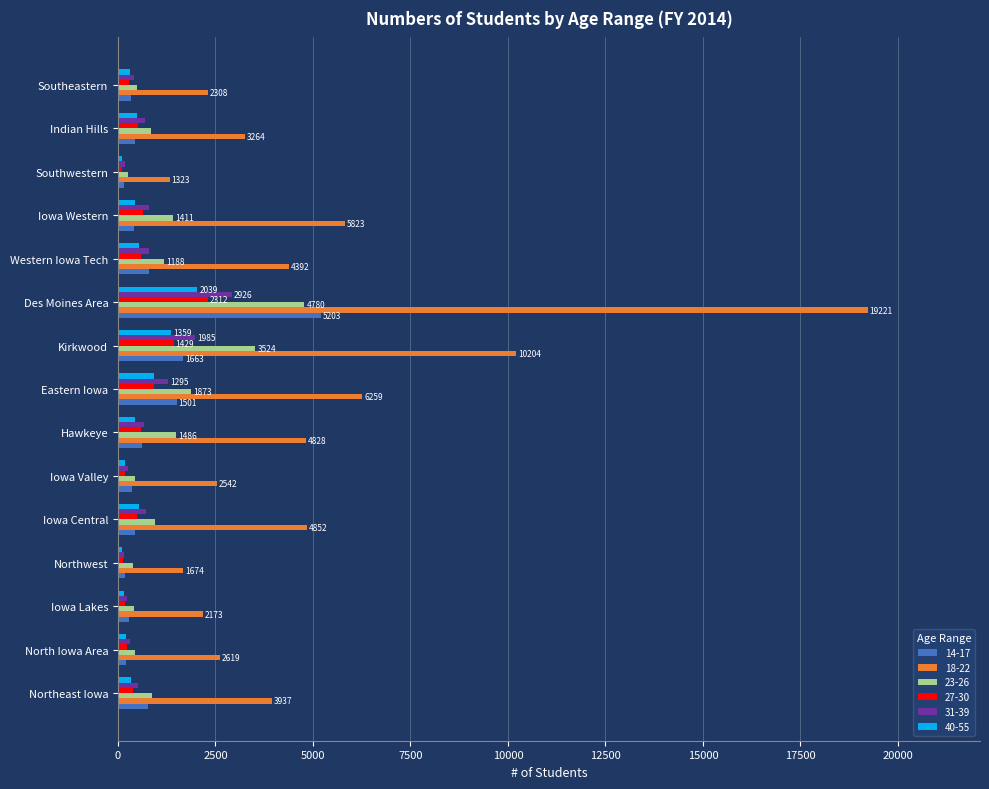

At which label does 18-22 reach its peak?

Des Moines Area